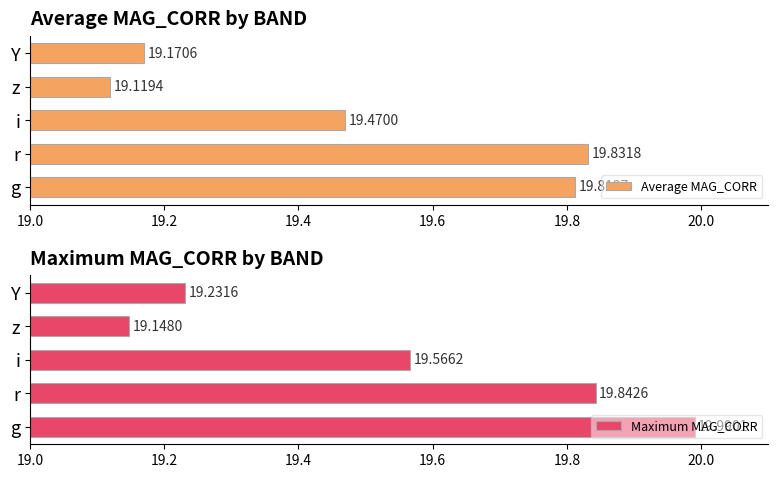

What is the sum of the Maximum MAG_CORR values at 19.8 and 19.4?

38.8